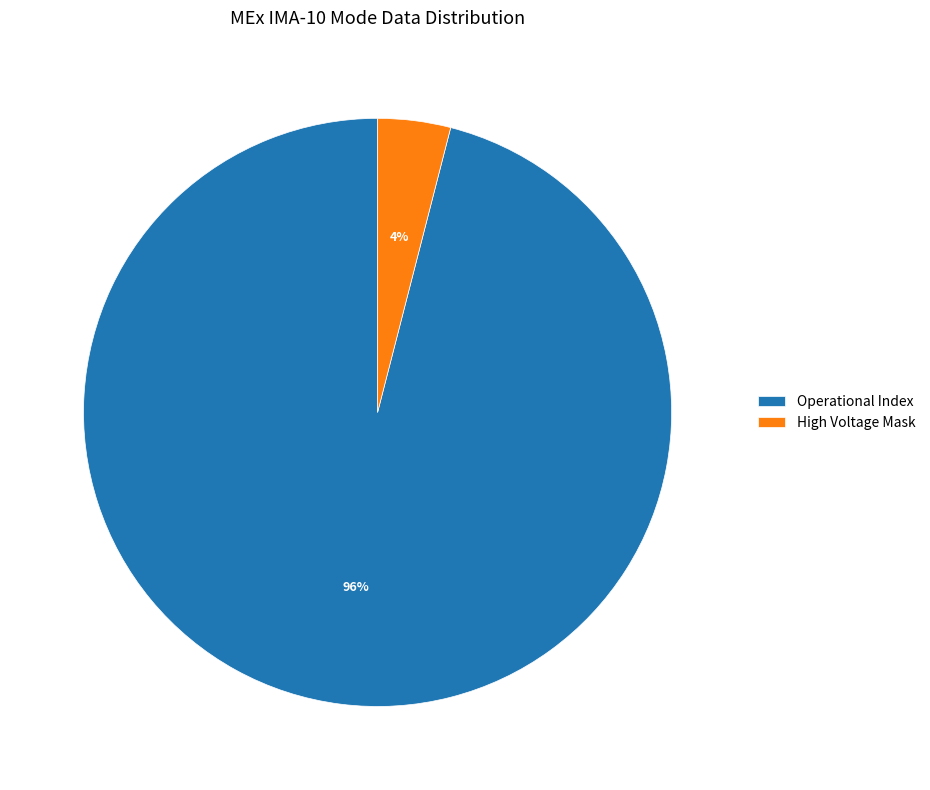

Combined, do High Voltage Mask and Operational Index account for over 50%?

Yes